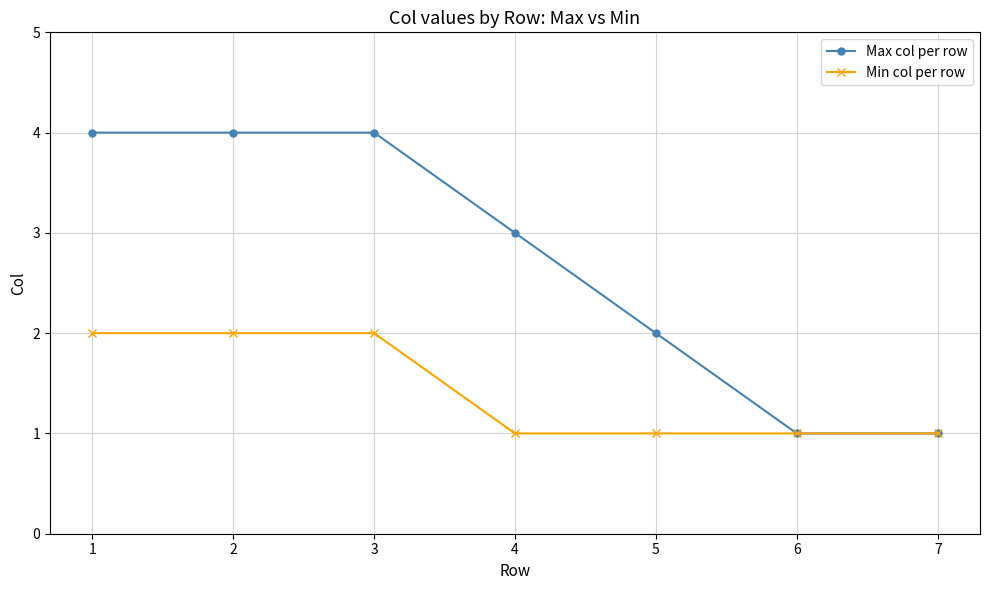

Rank the series by their maximum value, from lowest to highest.

Min col per row, Max col per row